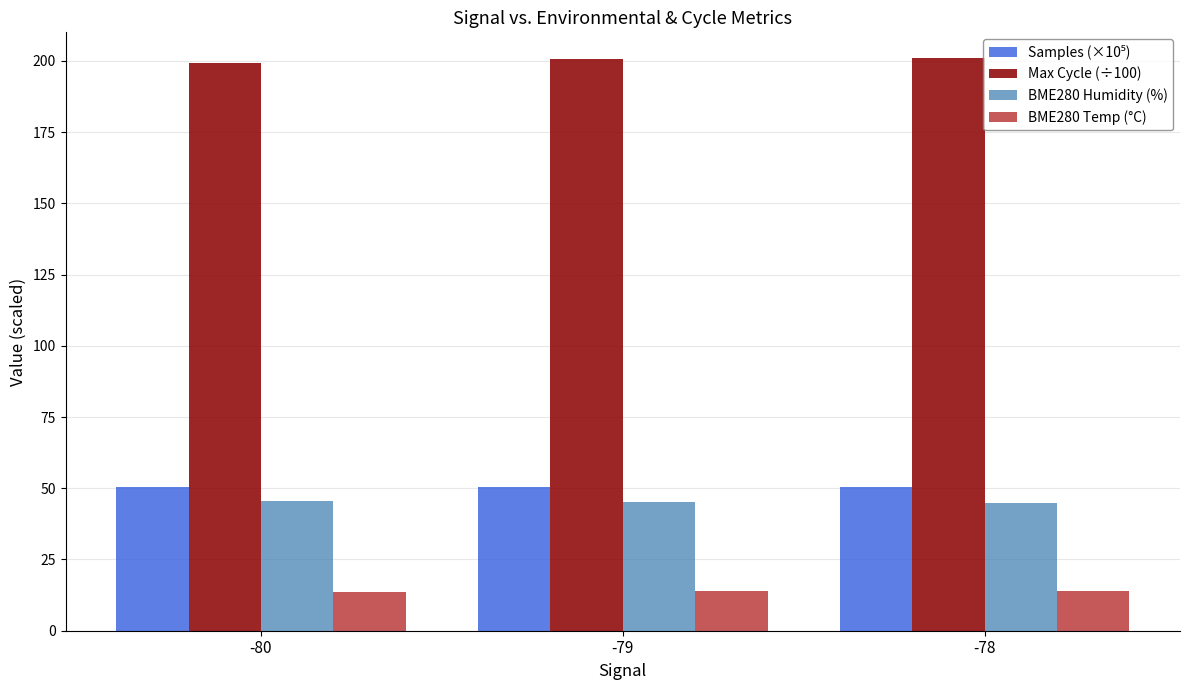

What is the difference between the highest and lowest values at -78?

187.3